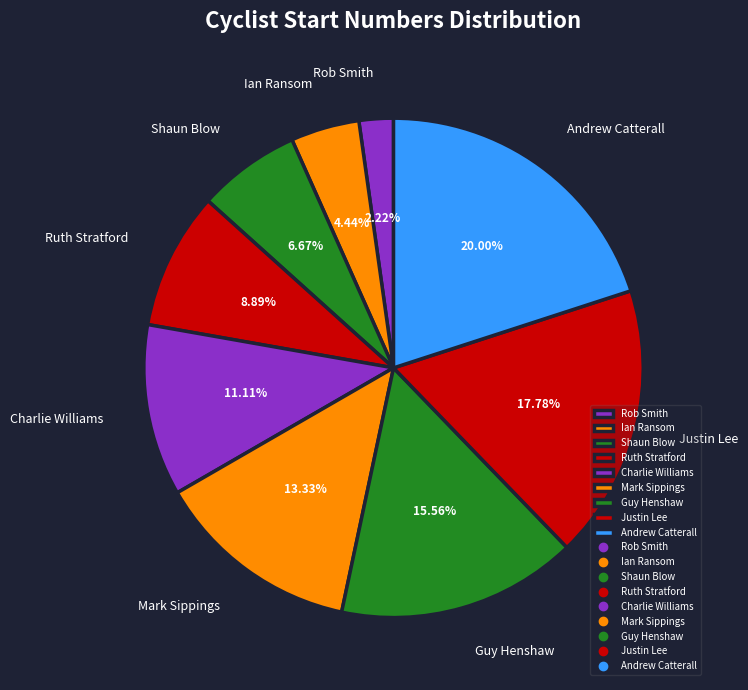

The Guy Henshaw slice represents 1% of the pie. True or false?

False